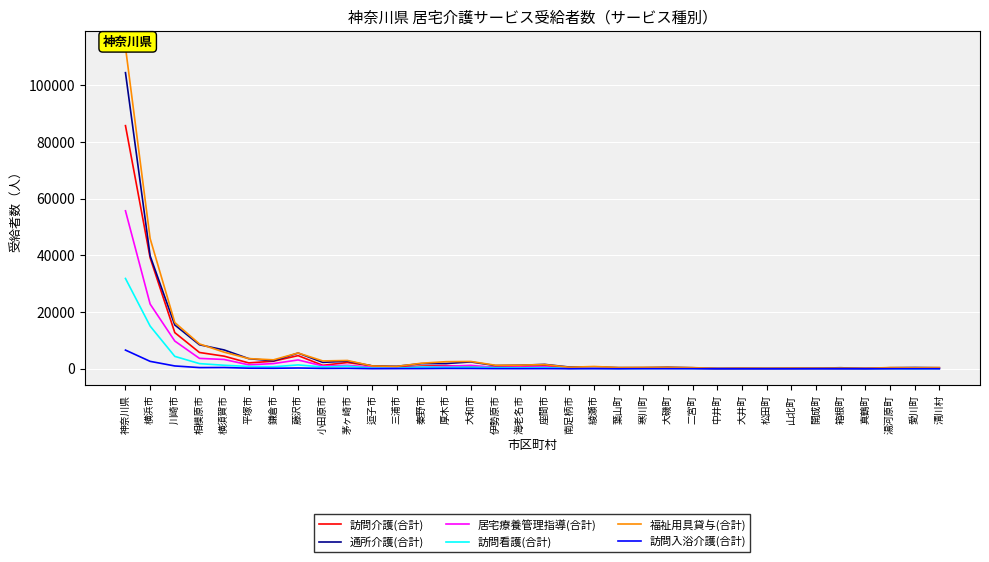

Reading left to right, list all the values displayed in this chart.

訪問介護(合計): 85722	39131	12757	5756	4456	2078	2683	4652	1227	2218	1027	550	966	1121	786	640	594	1086	234	352	313	300	381	239	55	98	71	69	73	56	109	172	339	172
通所介護(合計): 104397	39826	15447	8475	6652	3579	2798	5554	2270	2700	1034	890	1827	1856	2432	1134	1264	1555	620	677	410	417	547	376	135	192	144	225	225	376	130	377	457	377
居宅療養管理指導(合計): 55698	22831	9786	3675	3291	1405	1844	3122	1018	1224	580	307	649	875	1198	478	594	708	148	351	166	300	216	232	40	48	52	55	56	39	56	139	202	139
訪問看護(合計): 31847	15062	4384	1832	1252	835	728	1367	654	945	264	208	645	525	593	391	319	409	142	186	118	150	199	144	53	54	73	64	64	59	40	74	38	74
福祉用具貸与(合計): 113359	45921	16316	8775	5867	3600	3164	5579	2782	2936	1007	839	1968	2514	2594	1256	1295	1487	547	819	455	519	535	414	136	203	191	239	229	239	171	440	392	440
訪問入浴介護(合計): 6598	2627	1007	431	458	220	194	286	148	181	51	76	85	139	123	73	60	72	32	42	19	40	37	31	10	12	20	22	40	31	12	41	25	41